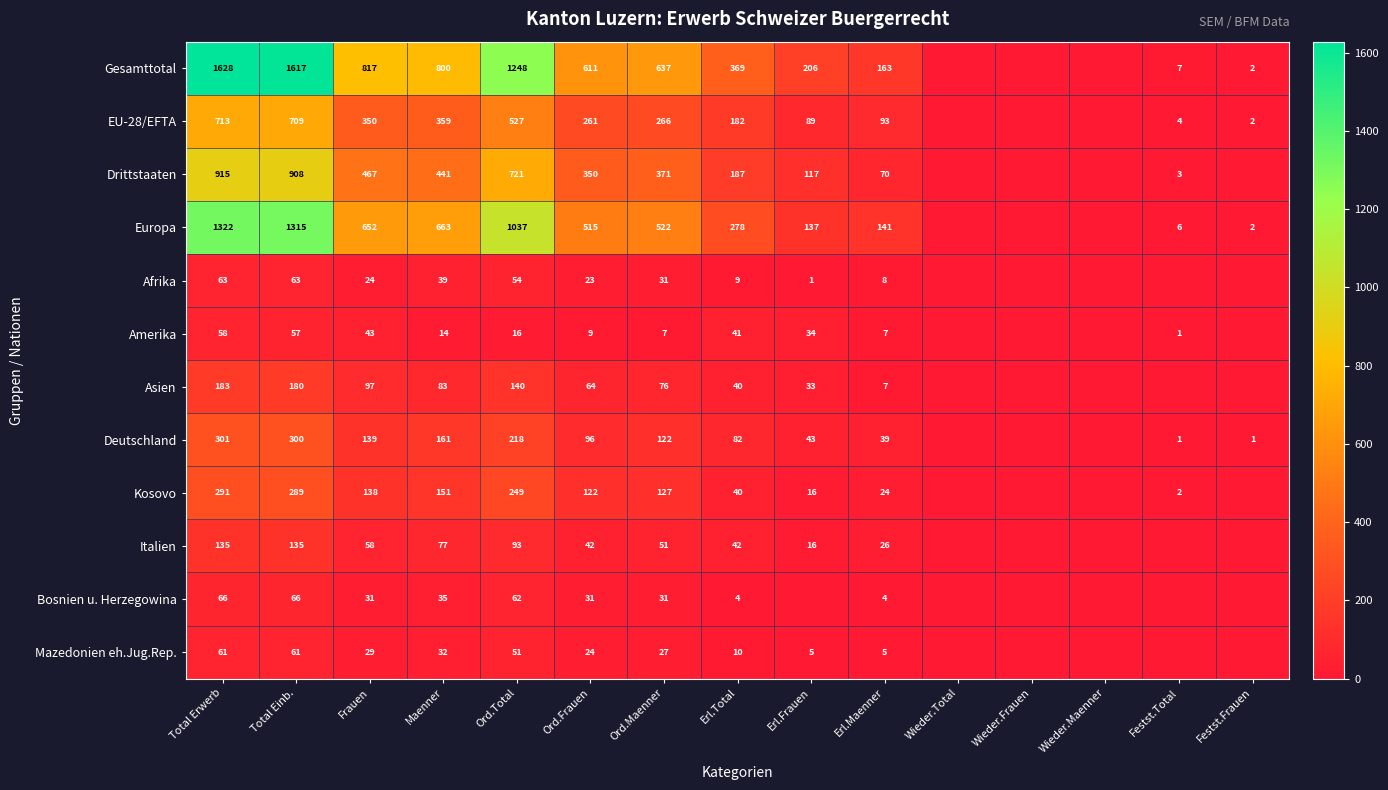

Is the value of Asien at Erl.Total greater than the value of EU-28/EFTA at Festst.Total?

Yes